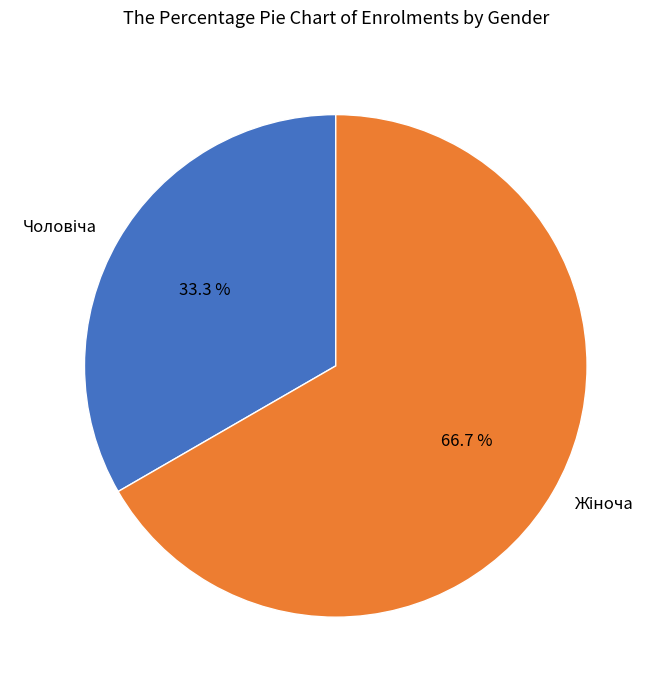

How many slices are in this pie chart?

2